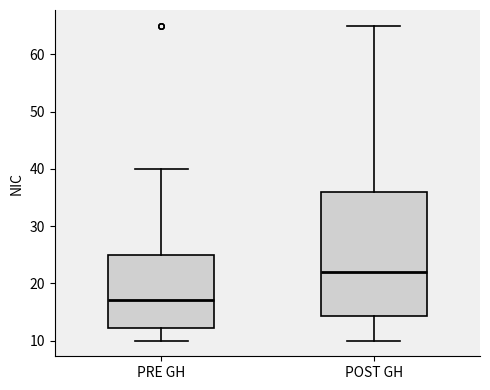

Reading left to right, read every box against the y-axis: the position of its median line, the range the box covers, and the ends of its whiskers. The values are not printed on the chart, so give them approximately, as read against the axis.

PRE GH: median 17, box 12 to 25, whiskers 10 to 40
POST GH: median 22, box 14 to 36, whiskers 10 to 65